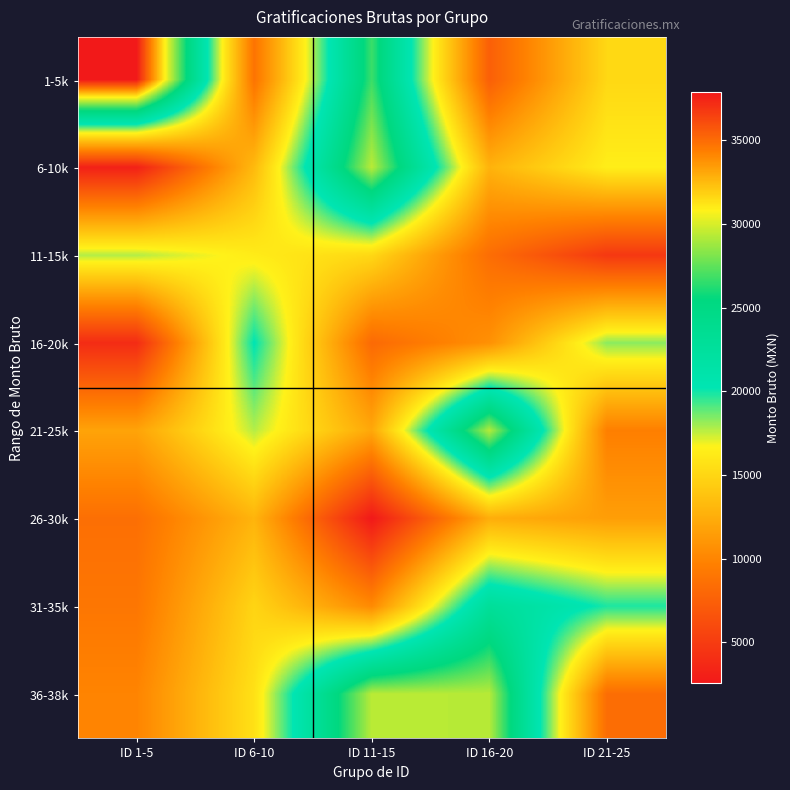

What is the minimum value shown in the chart?

2531.0